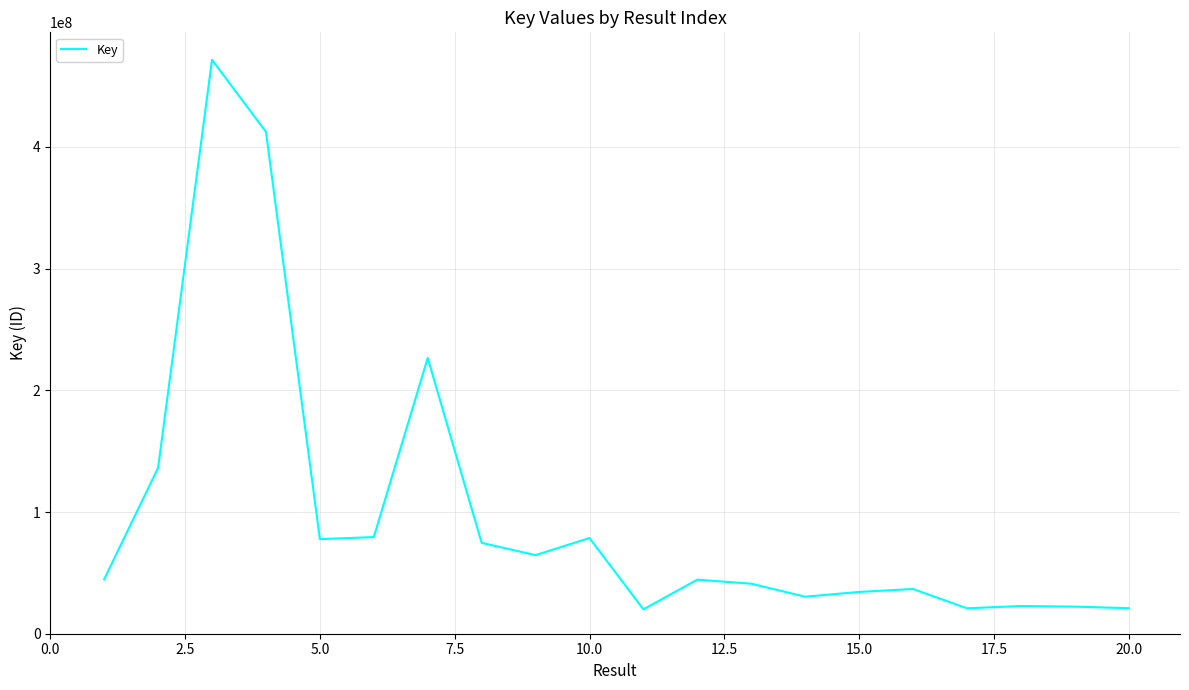

What is the smallest value displayed?

20053070